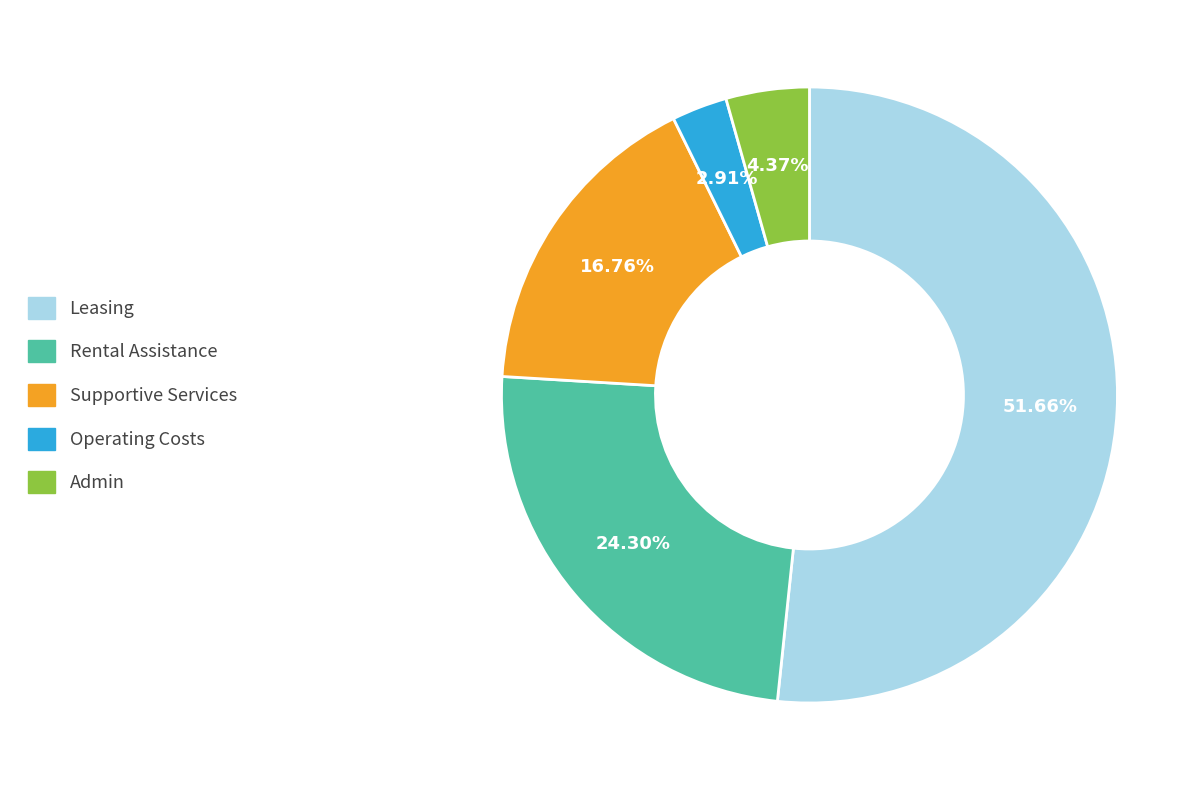

Does Leasing account for over 50% of the chart?

Yes